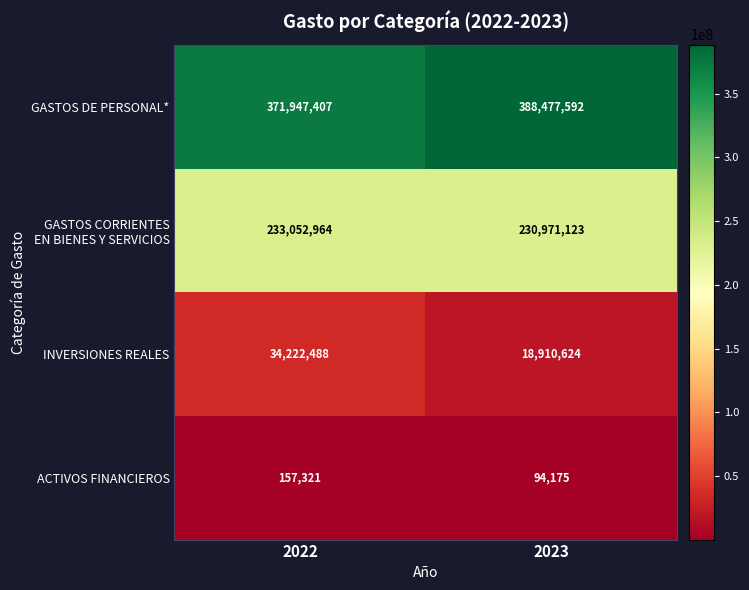

How many series are shown in this chart?

4